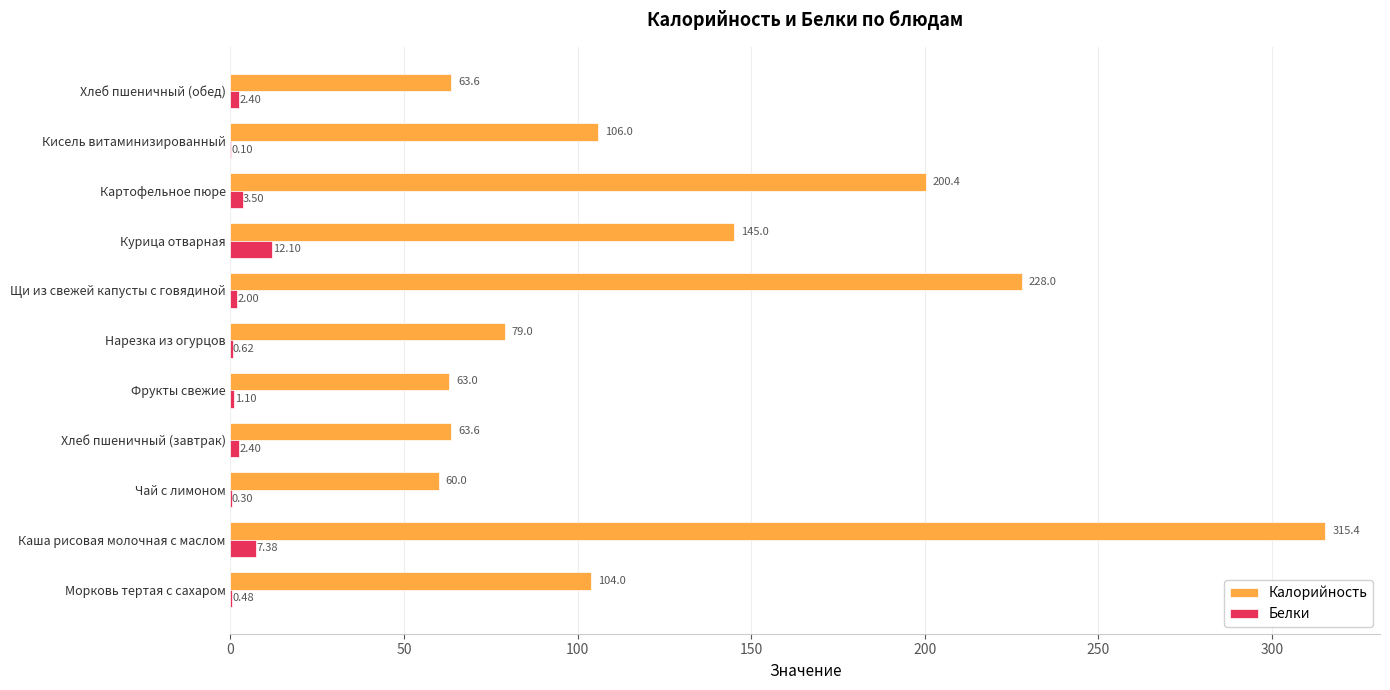

Which series changed the most between Нарезка из огурцов and Картофельное пюре?

Калорийность